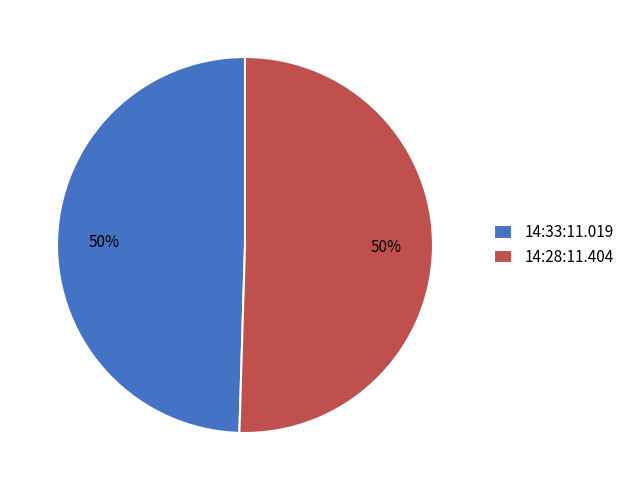

True or false: 14:33:11.019 accounts for 50% of the total.

True